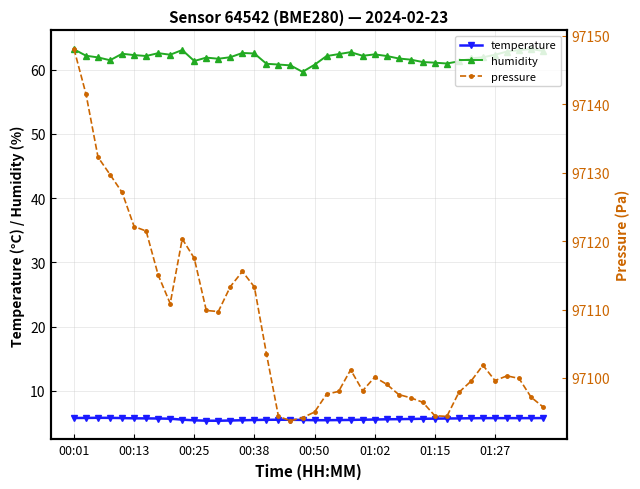

True or false: humidity and temperature intersect in this chart.

False